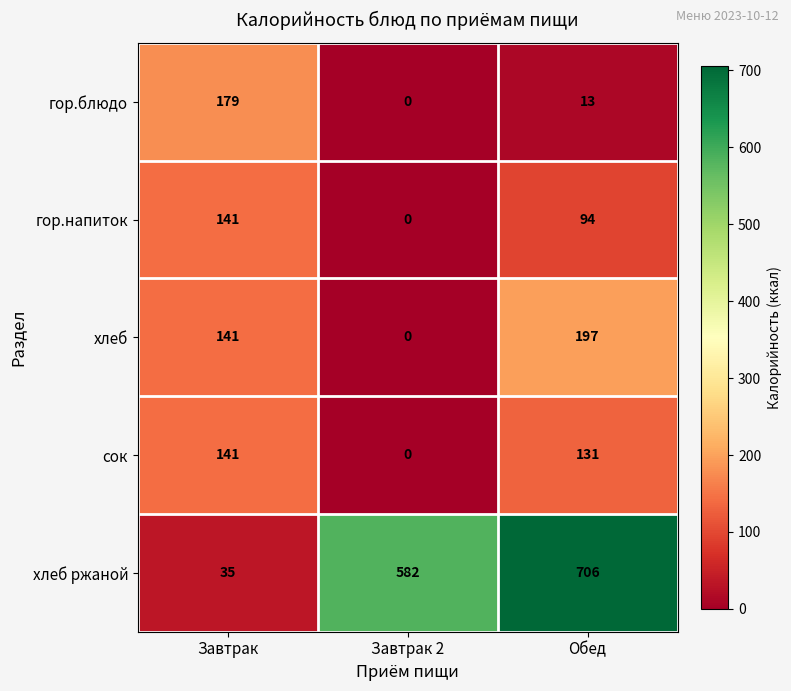

What is the total value across all series at Завтрак 2?

582